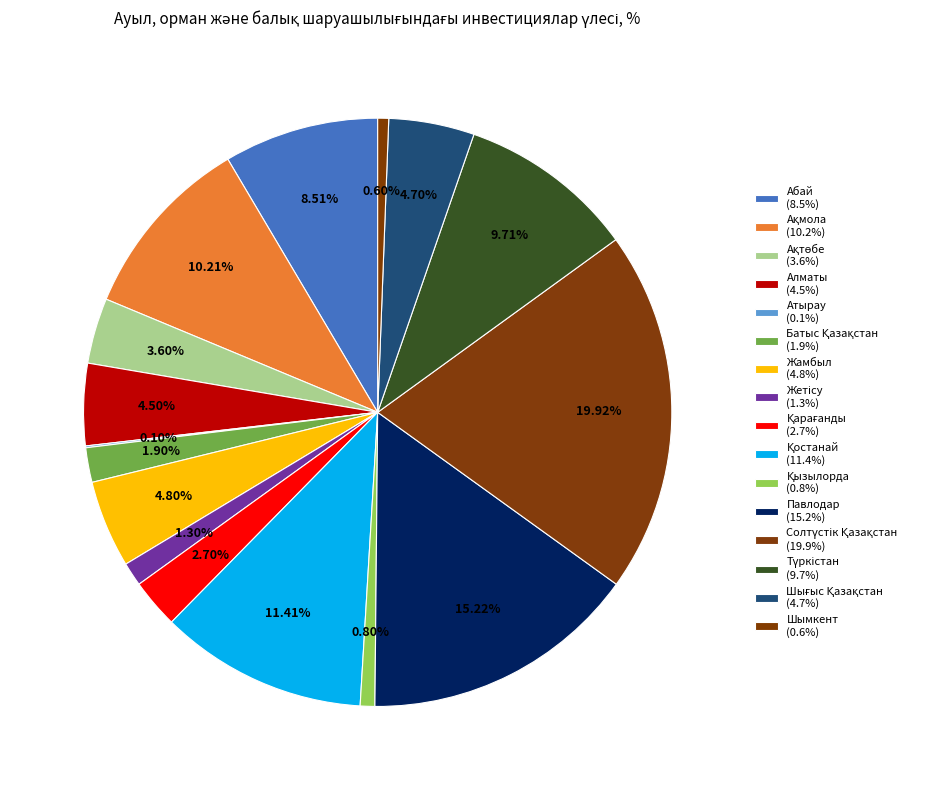

How many slices are in this pie chart?

16